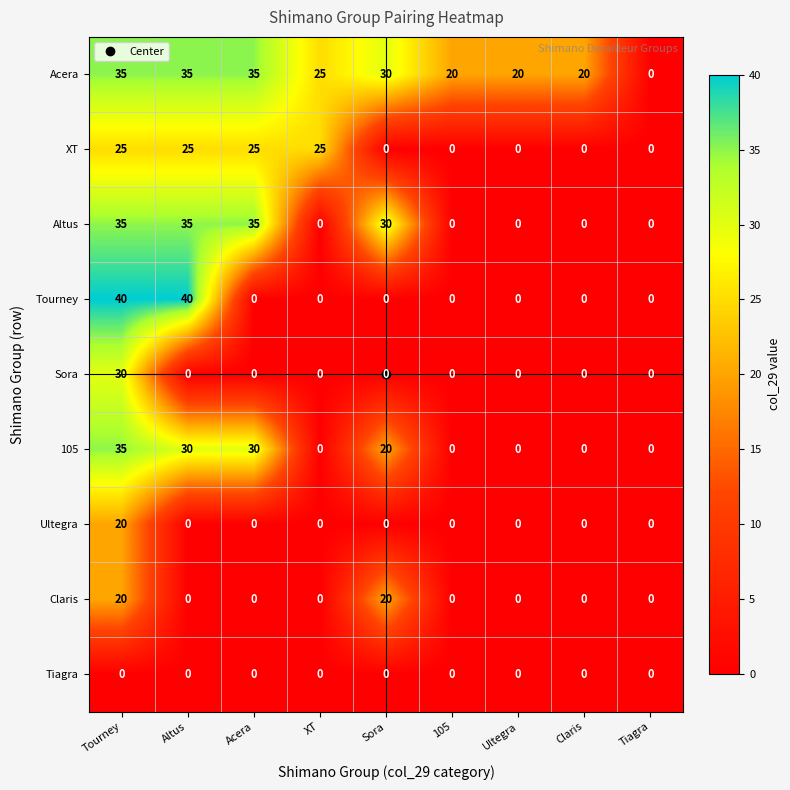

The value of XT at XT is 10. True or false?

False